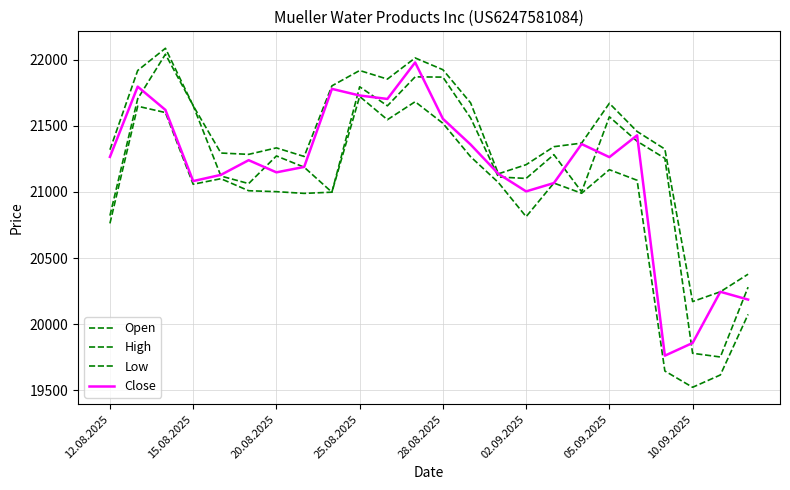

Rank the series by their maximum value, from highest to lowest.

High, Open, Close, Low